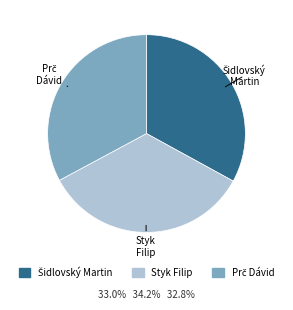

Which slice is the largest?

Styk Filip